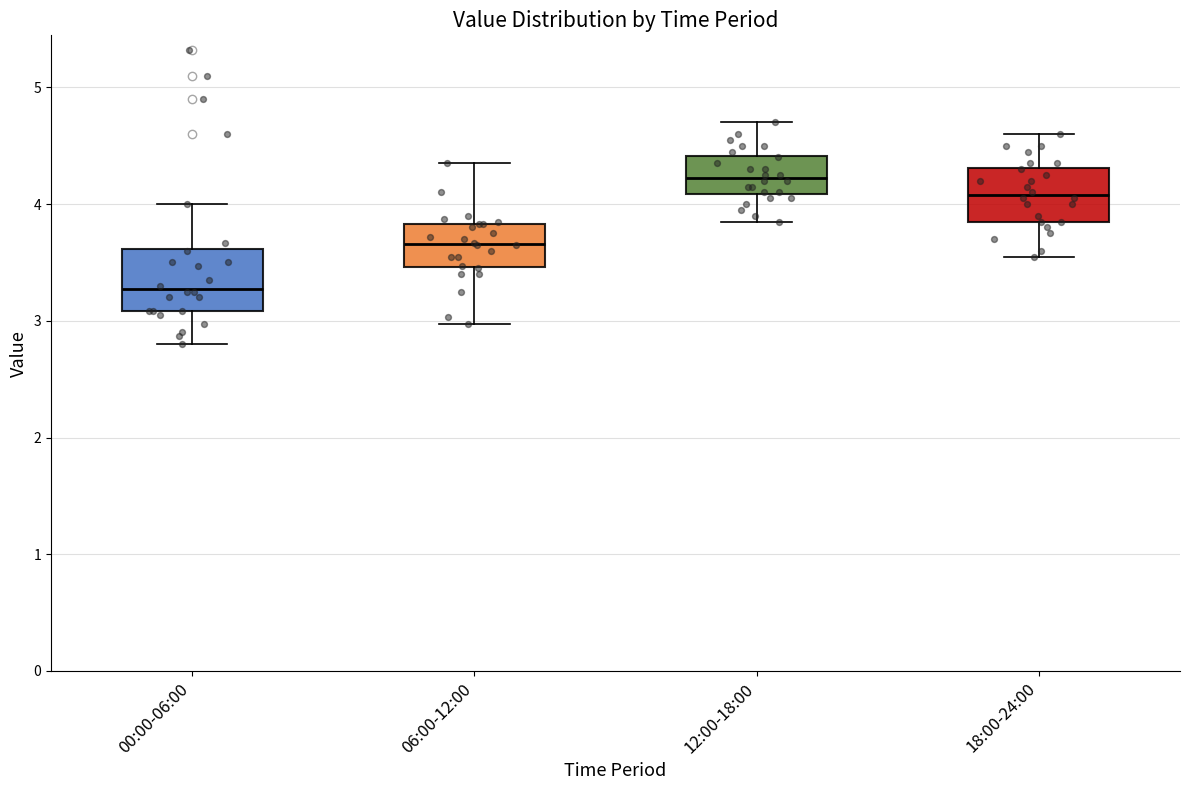

Which box has the highest median line?

12:00-18:00